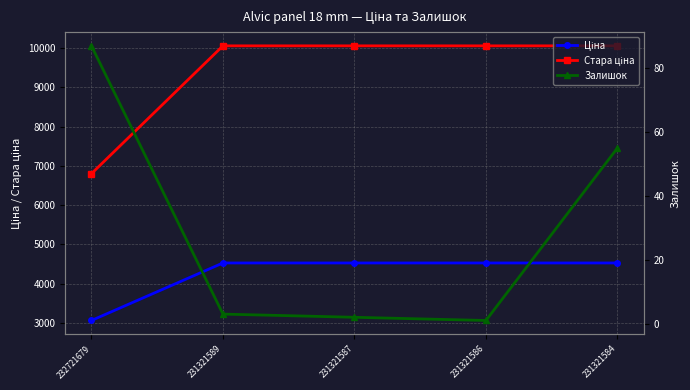

What is the spread (max minus min) of values at 231321584?

9999.8